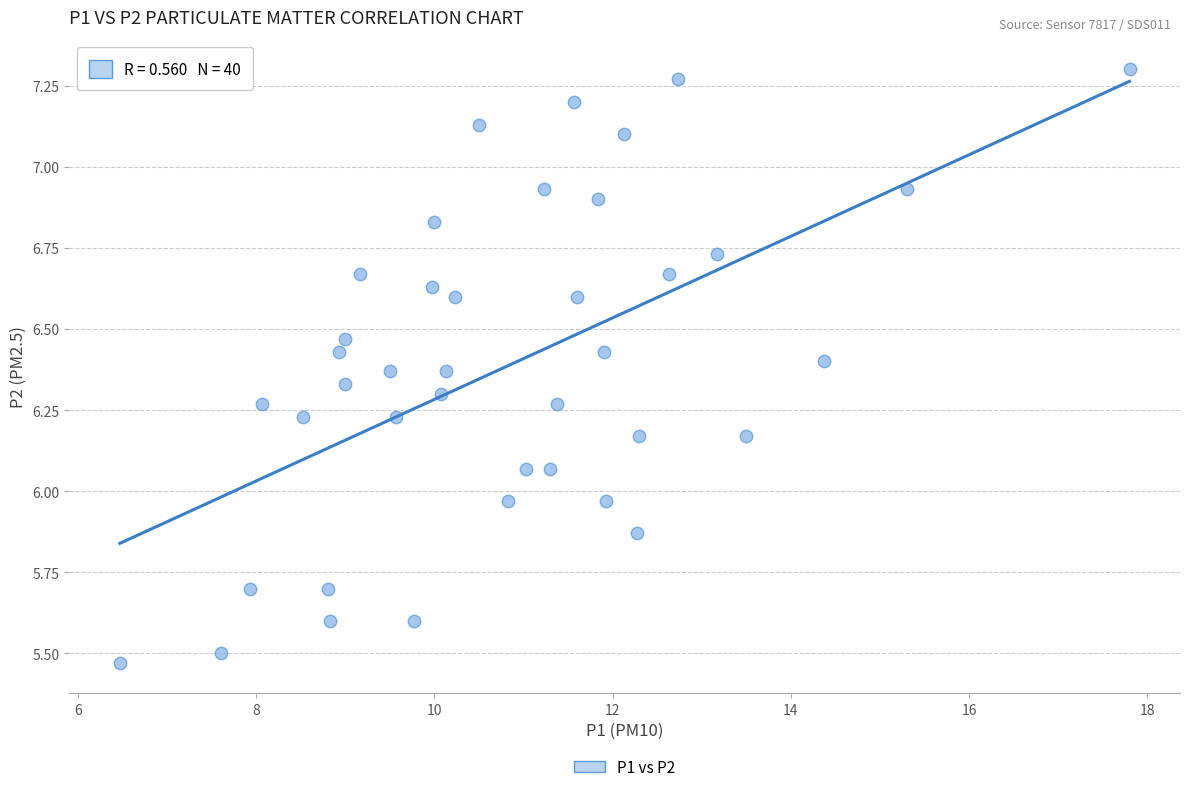

What is the range of Y values (max minus min)?

1.8